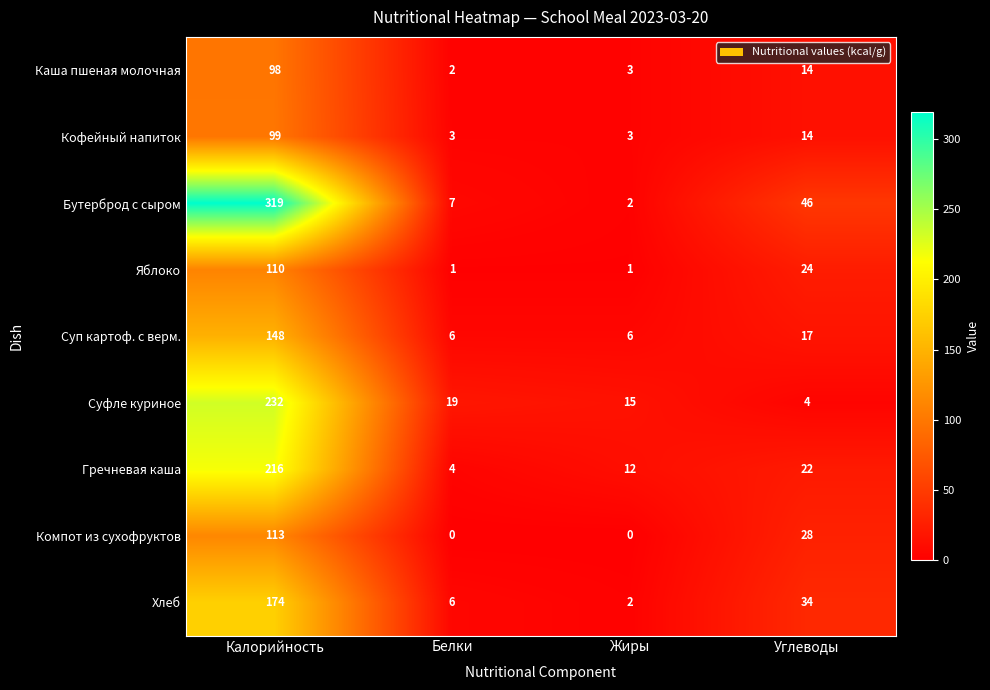

What is the maximum value shown in the chart?

319